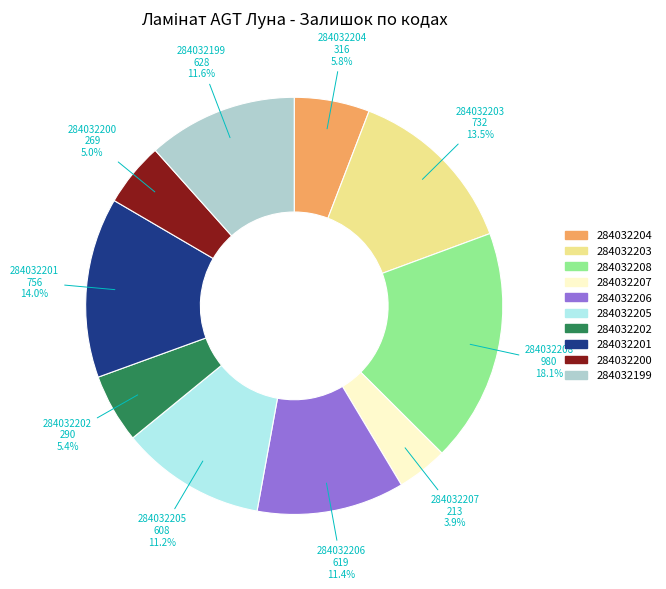

Does 284032205 account for over 50% of the chart?

No